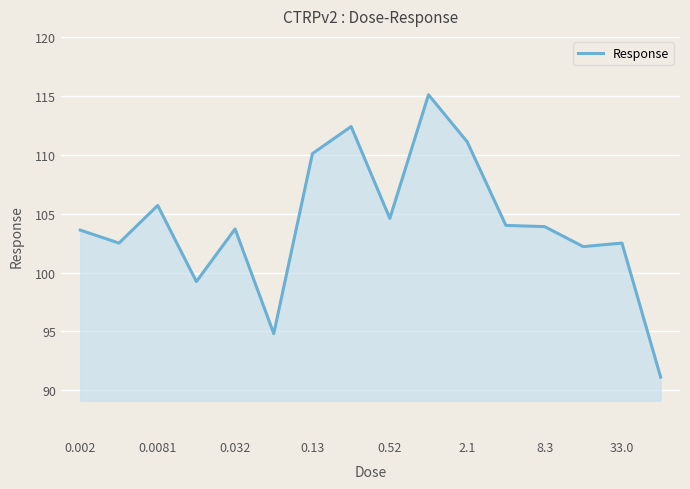

What is the minimum value shown in the chart?

91.1